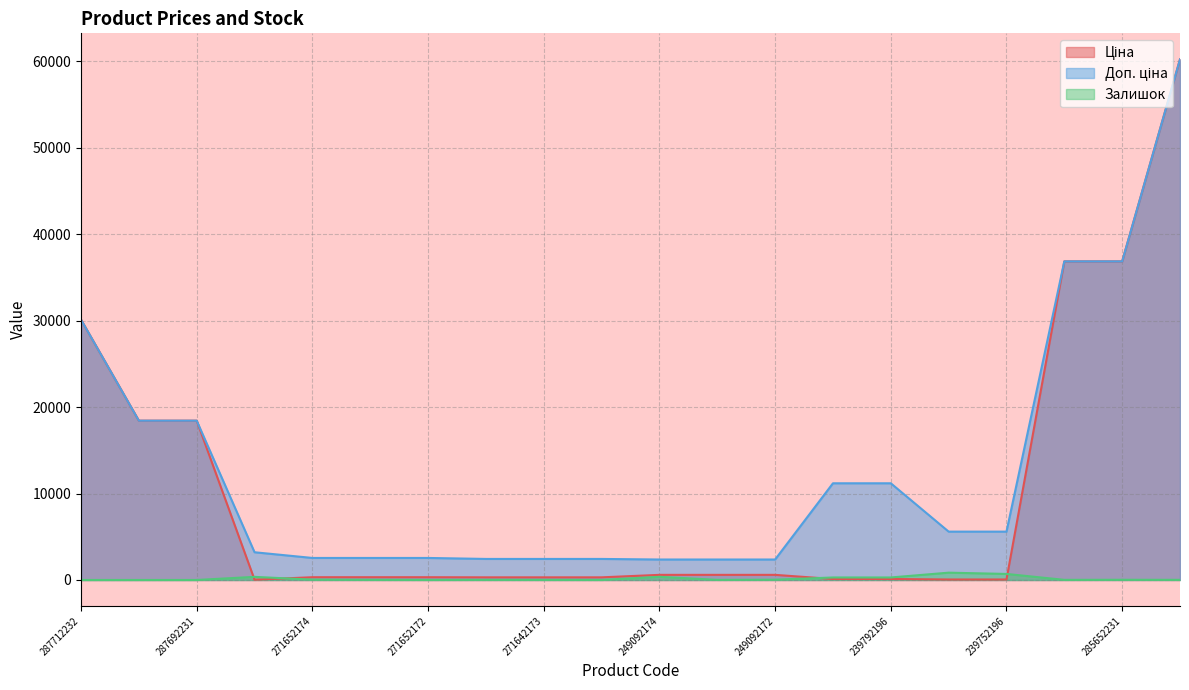

Count the number of data series in this chart.

3